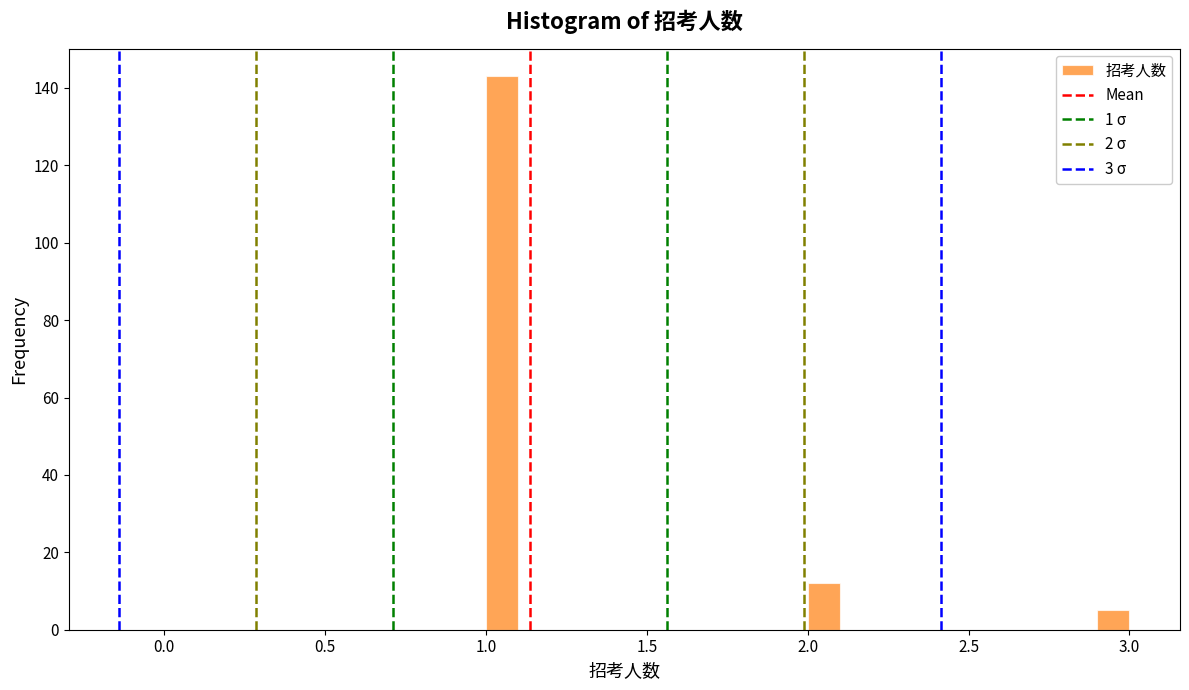

Around what value on the x-axis is the tallest bar? Give the approximate position of its centre, as read against the axis.

1.05